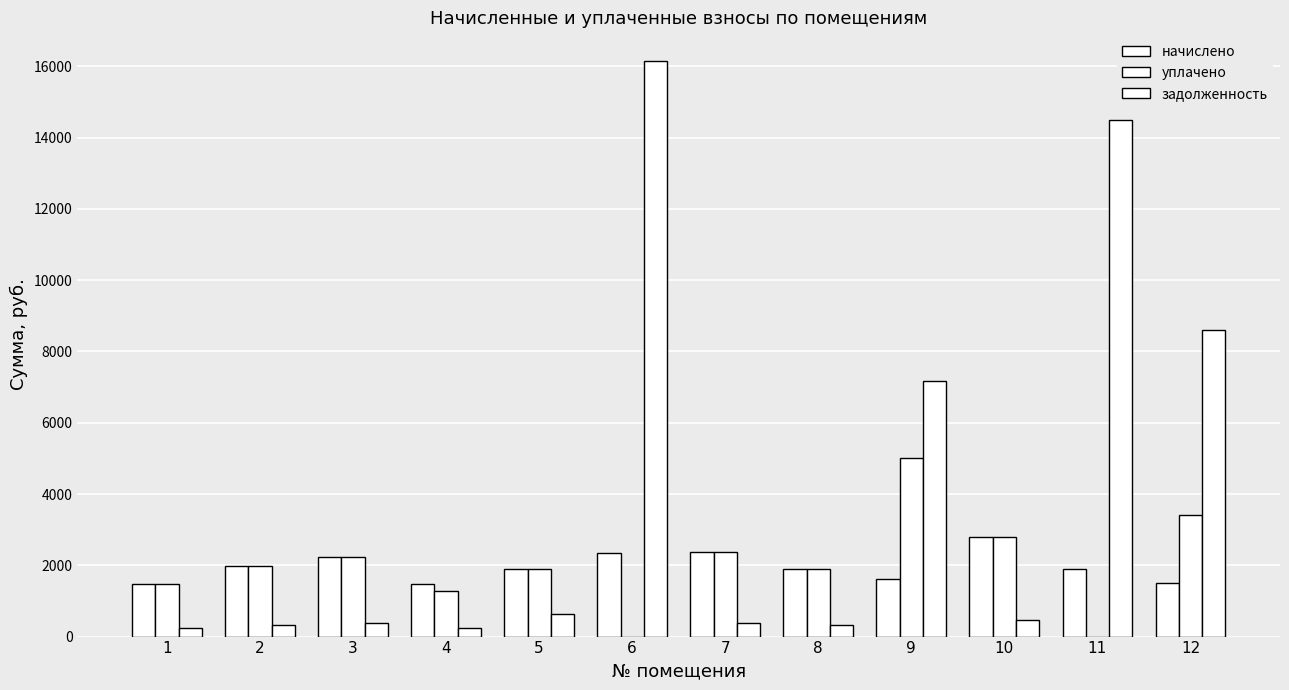

How many values in the начислено series exceed 1887?

8